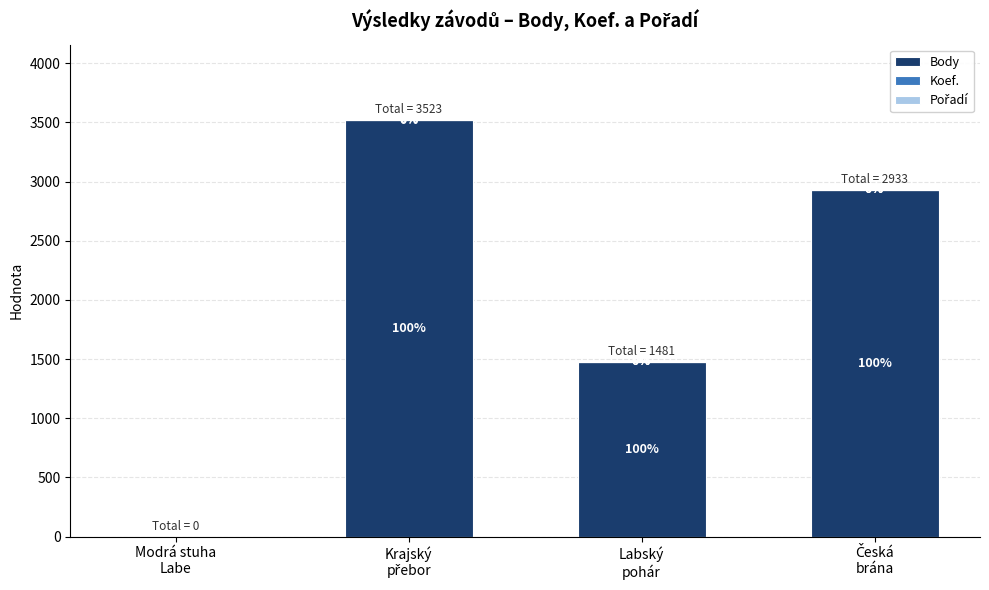

What is the average value of the Body series?

1980